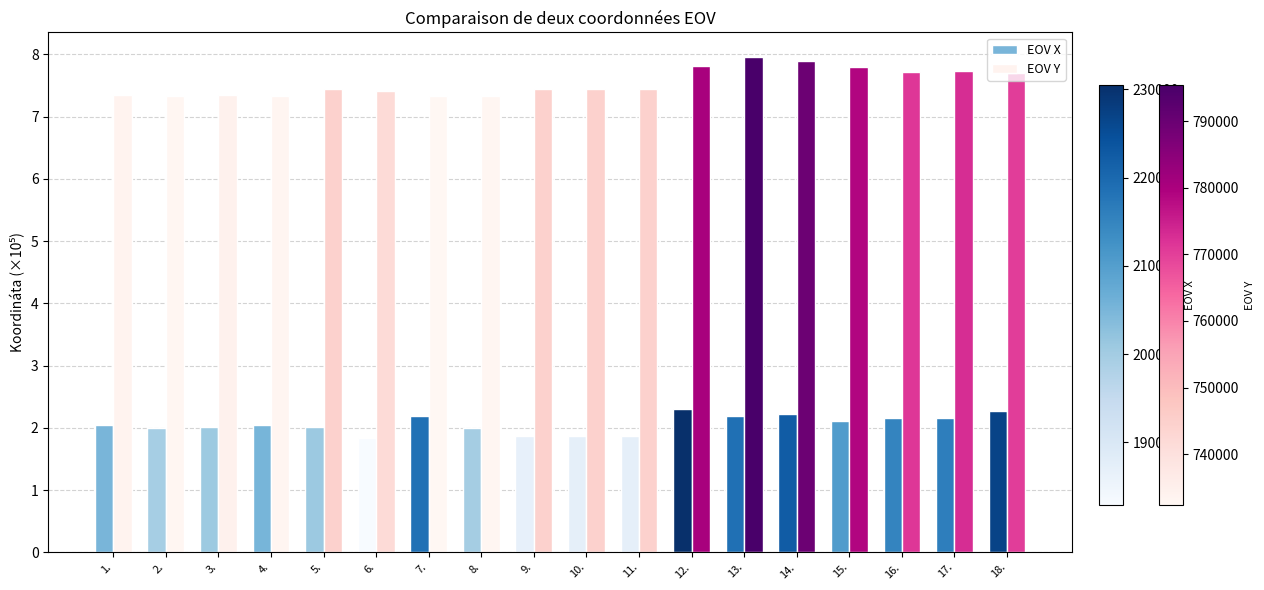

What is the minimum value for EOV Y?

7.3